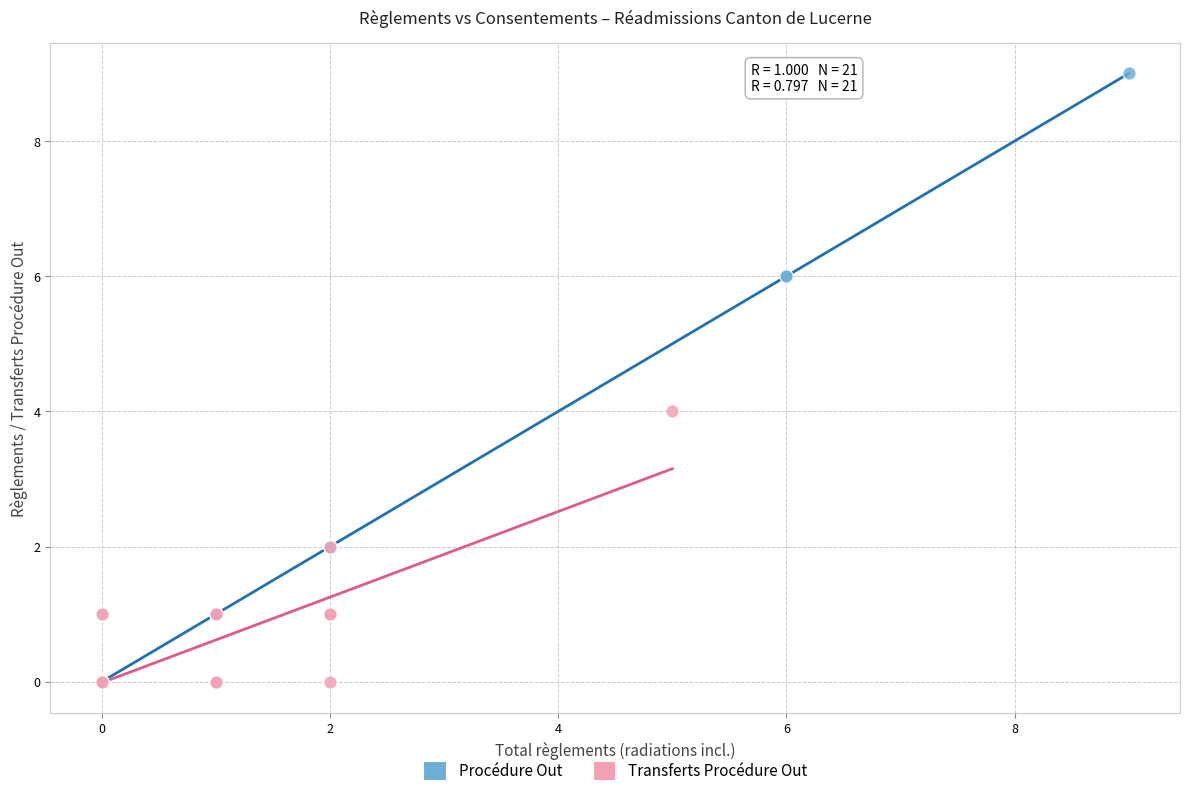

Which series reaches the maximum Y coordinate?

Procédure Out